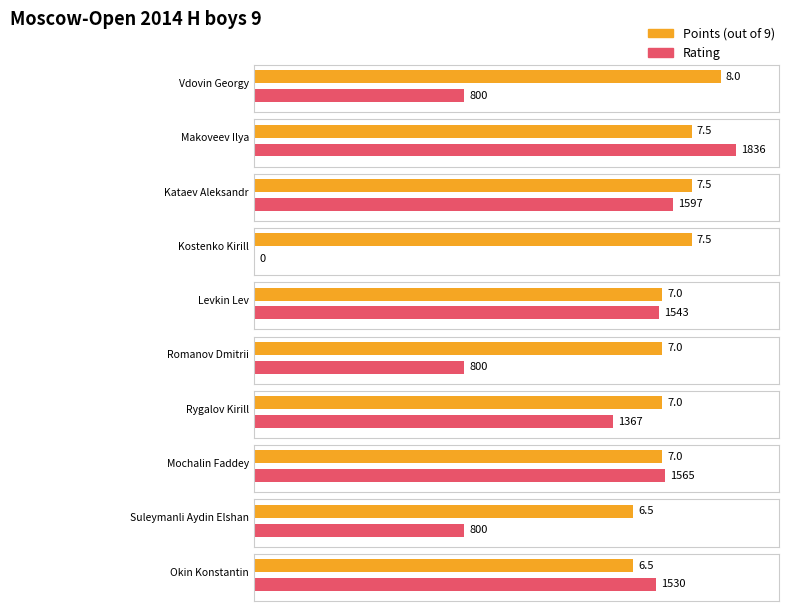

Between Romanov Dmitrii and Okin Konstantin, which series saw the biggest shift?

Rating